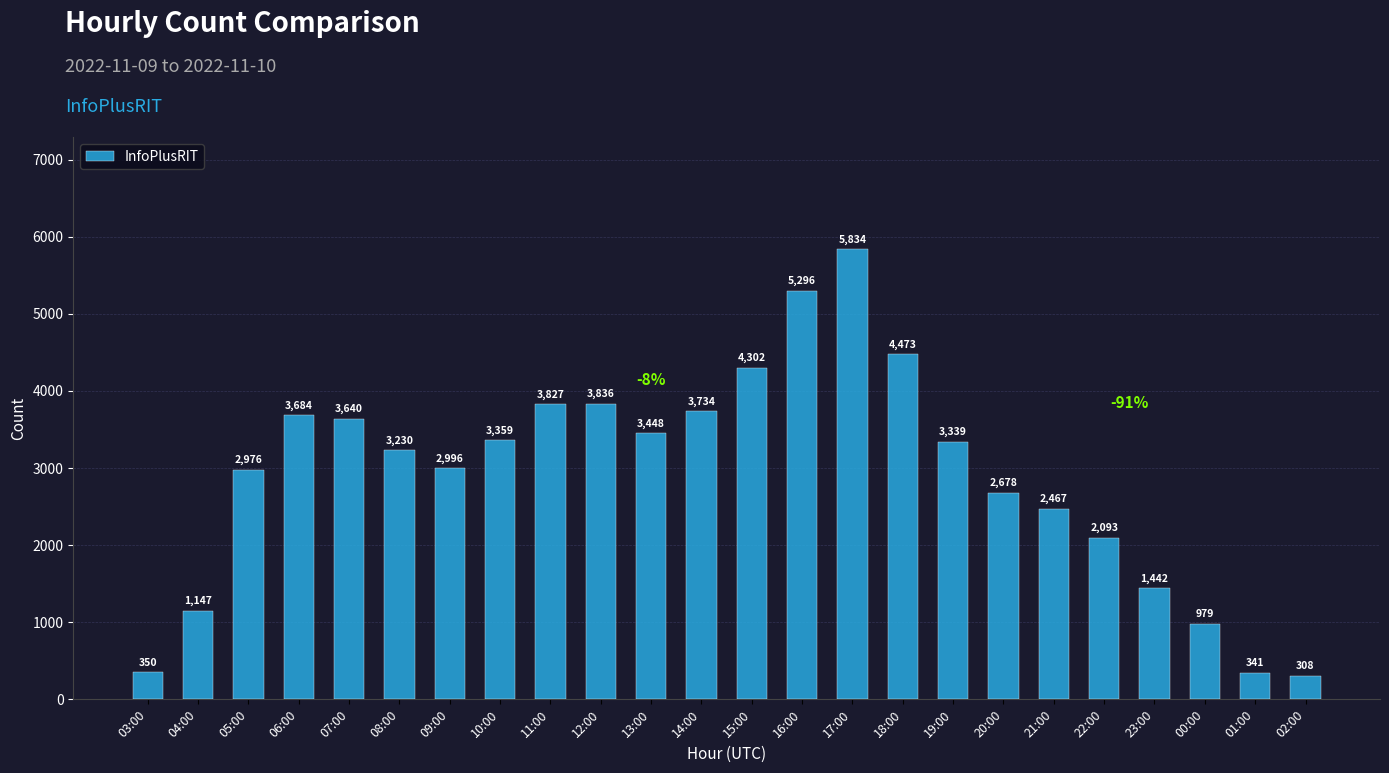

Reading left to right, extract all data points from this chart.

03:00=350	04:00=1147	05:00=2976	06:00=3684	07:00=3640	08:00=3230	09:00=2996	10:00=3359	11:00=3827	12:00=3836	13:00=3448	14:00=3734	15:00=4302	16:00=5296	17:00=5834	18:00=4473	19:00=3339	20:00=2678	21:00=2467	22:00=2093	23:00=1442	00:00=979	01:00=341	02:00=308